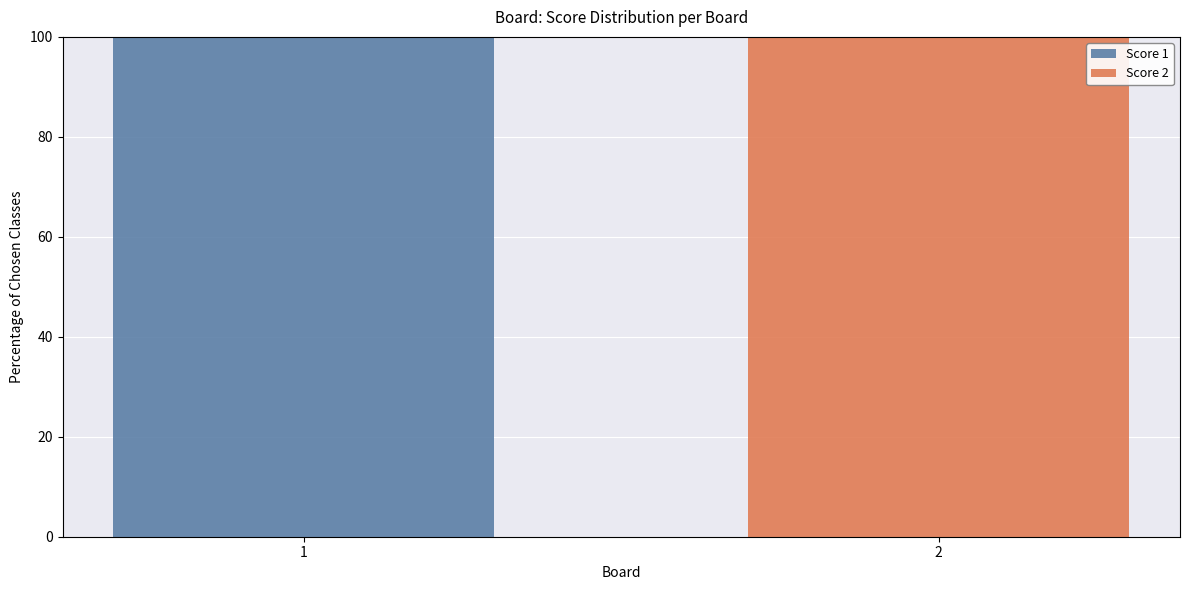

Reading right to left, transcribe the values for Score 1.

2=0	1=100